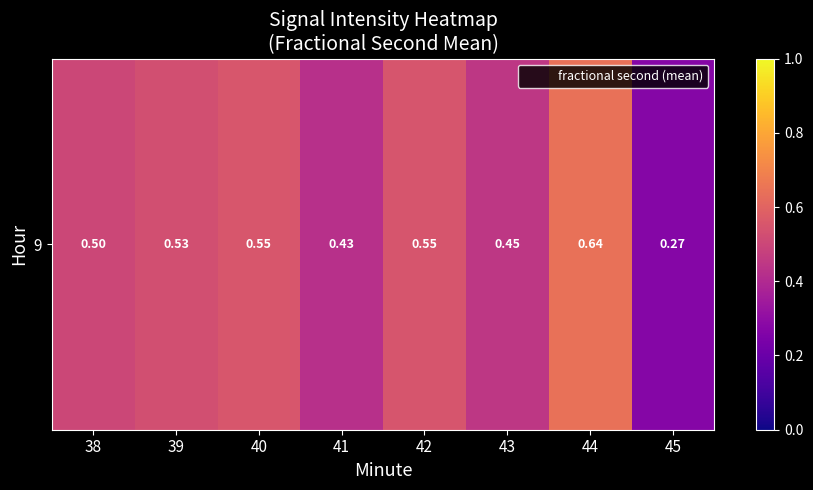

What is the sum of all values?

3.9